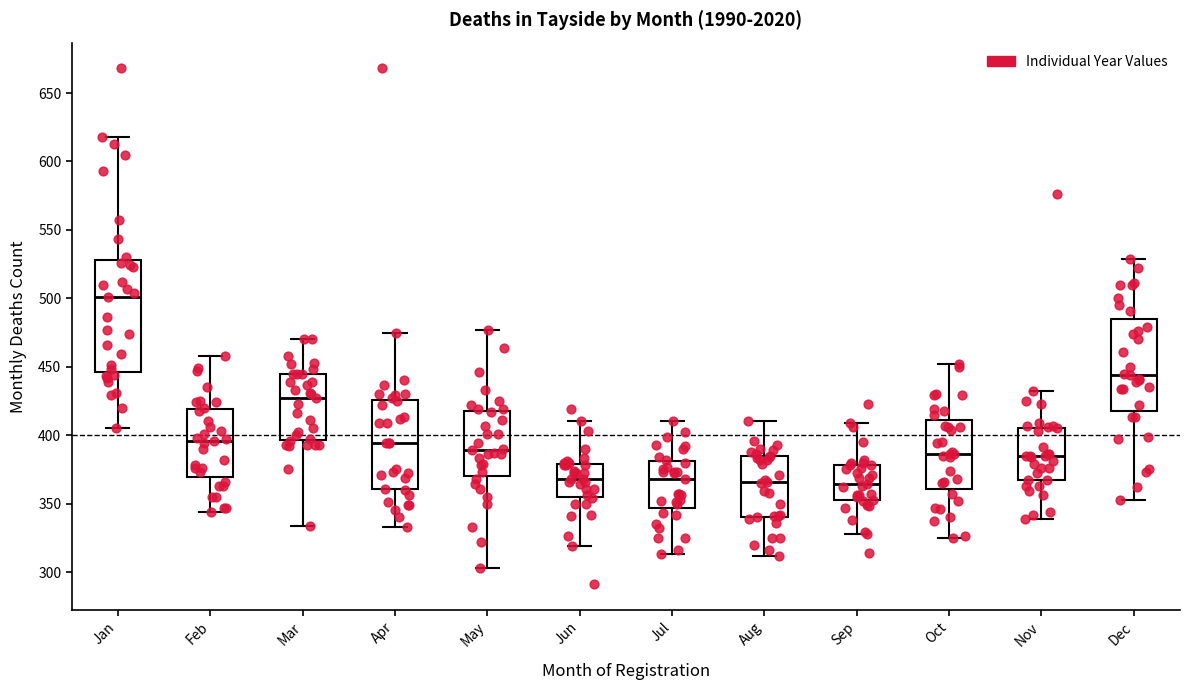

Which box is the tallest, from its lower edge to its upper edge?

Jan